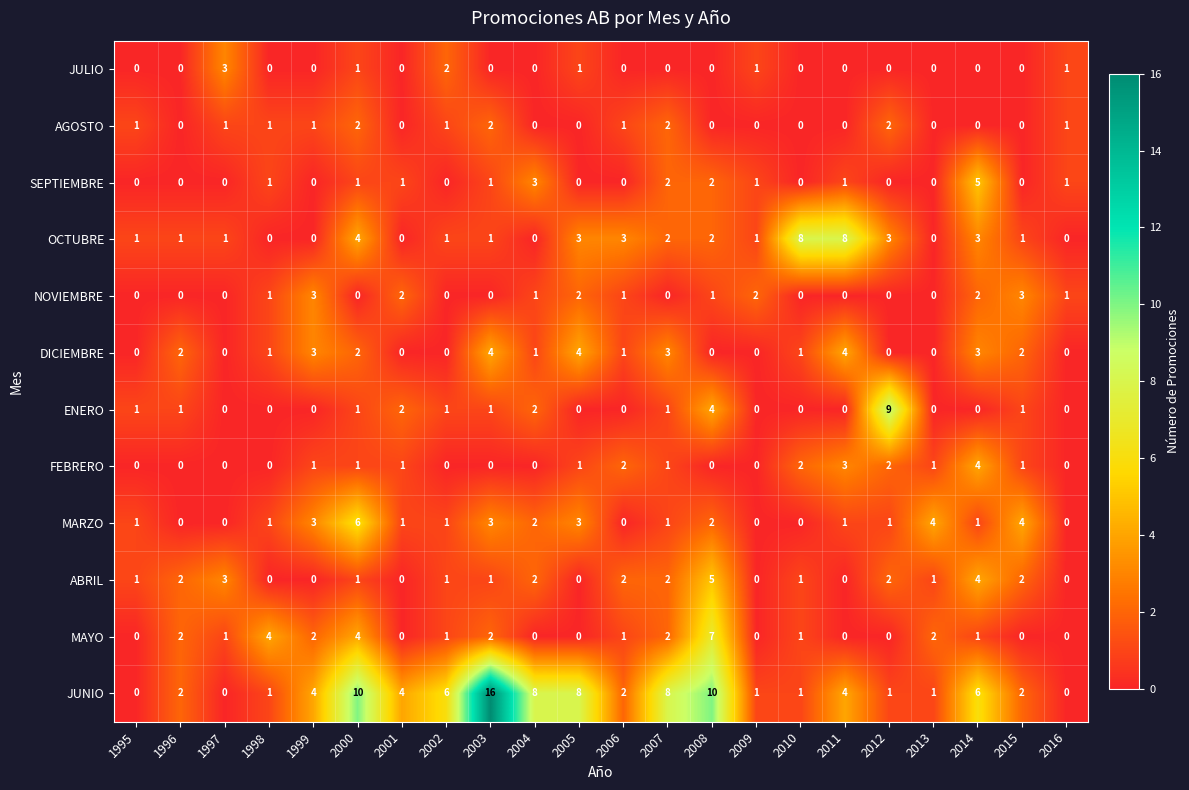

Count the DICIEMBRE values in the range 0 to 3.

19